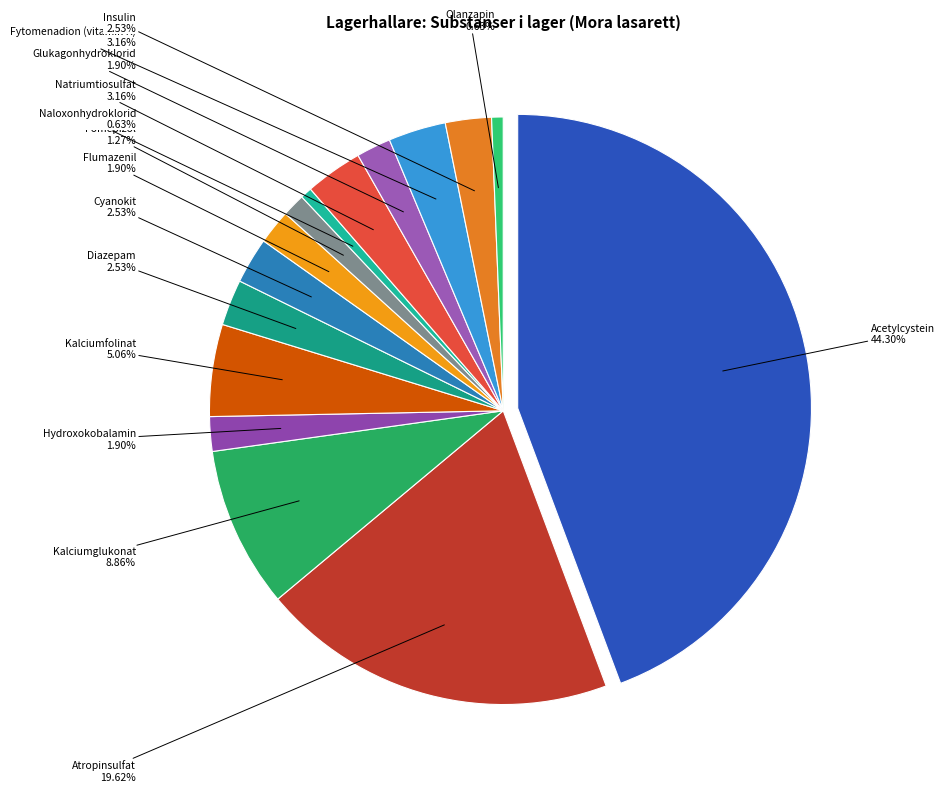

Count the number of slices in the pie.

15